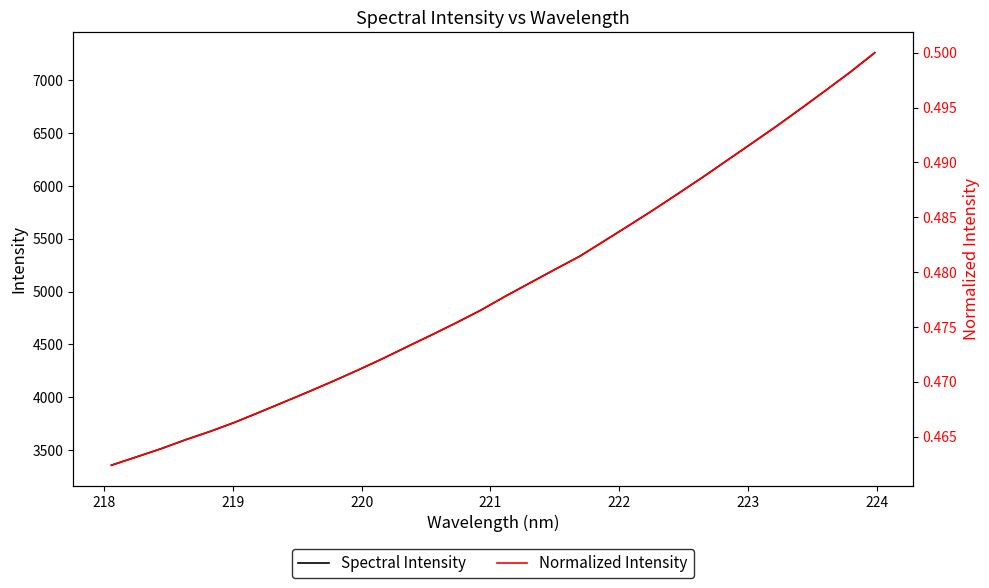

What is the maximum value for Spectral Intensity?

7258.4